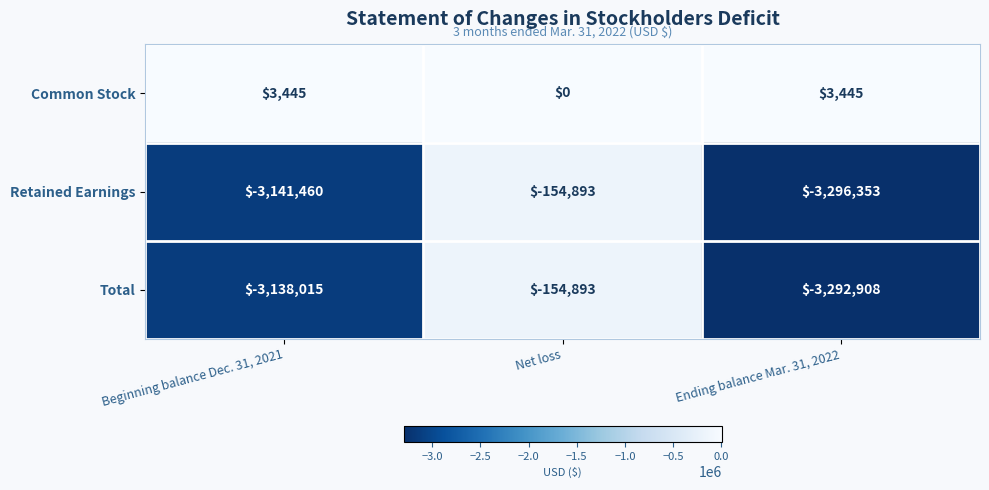

Reading left to right, transcribe all the data shown in this chart.

Common Stock: 3445	0	3445
Retained Earnings: -3141460	-154893	-3296353
Total: -3138015	-154893	-3292908